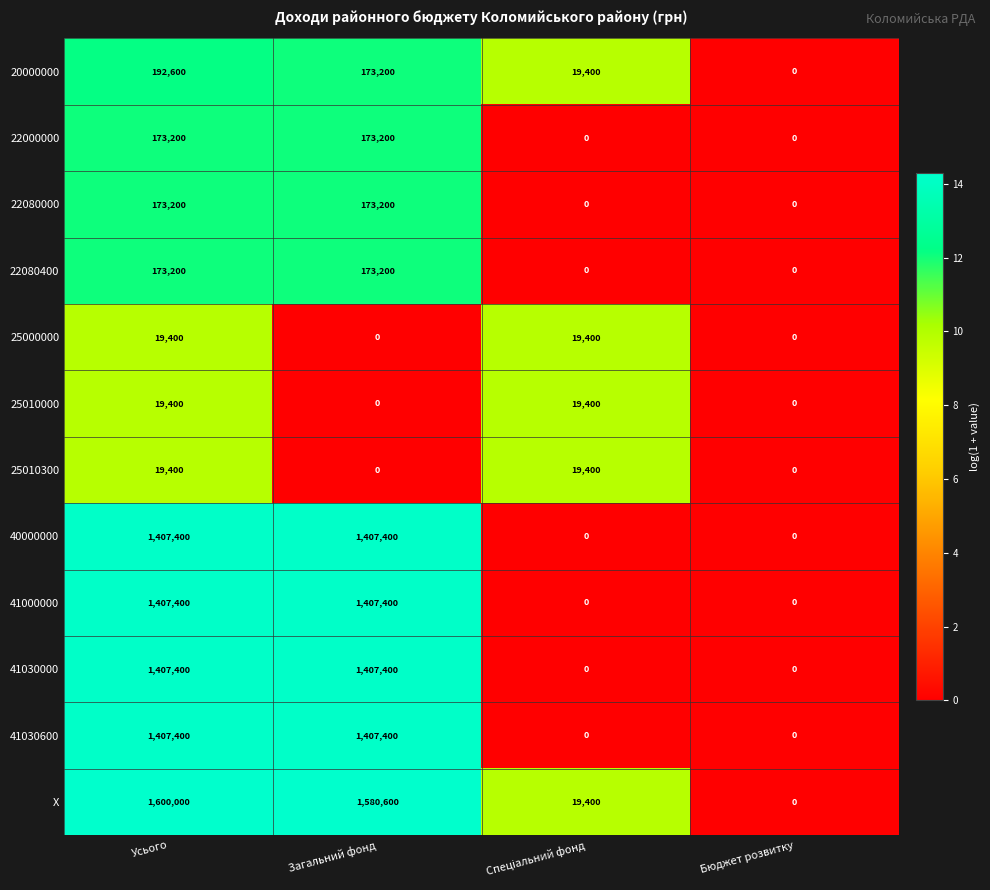

The 20000000 series shows 173200 at Загальний фонд. True or false?

True